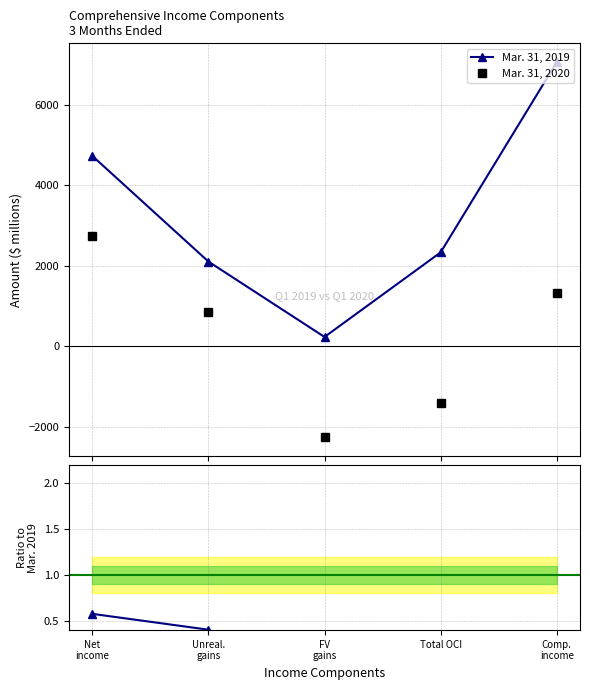

Reading left to right, extract all data points from this chart.

Mar. 31, 2019: 4731.0	2103.0	228.0	2331.0	7062.0
Mar. 31, 2020: 2732.0	851.0	-2266.0	-1415.0	1317.0
Ratio 2020/2019: 0.6	0.4	-9.9	-0.6	0.2